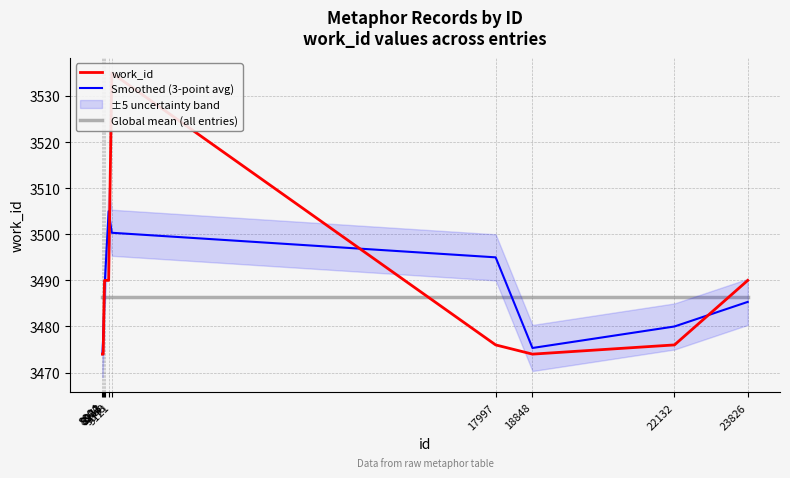

Which category has the lowest value across all series?

8904